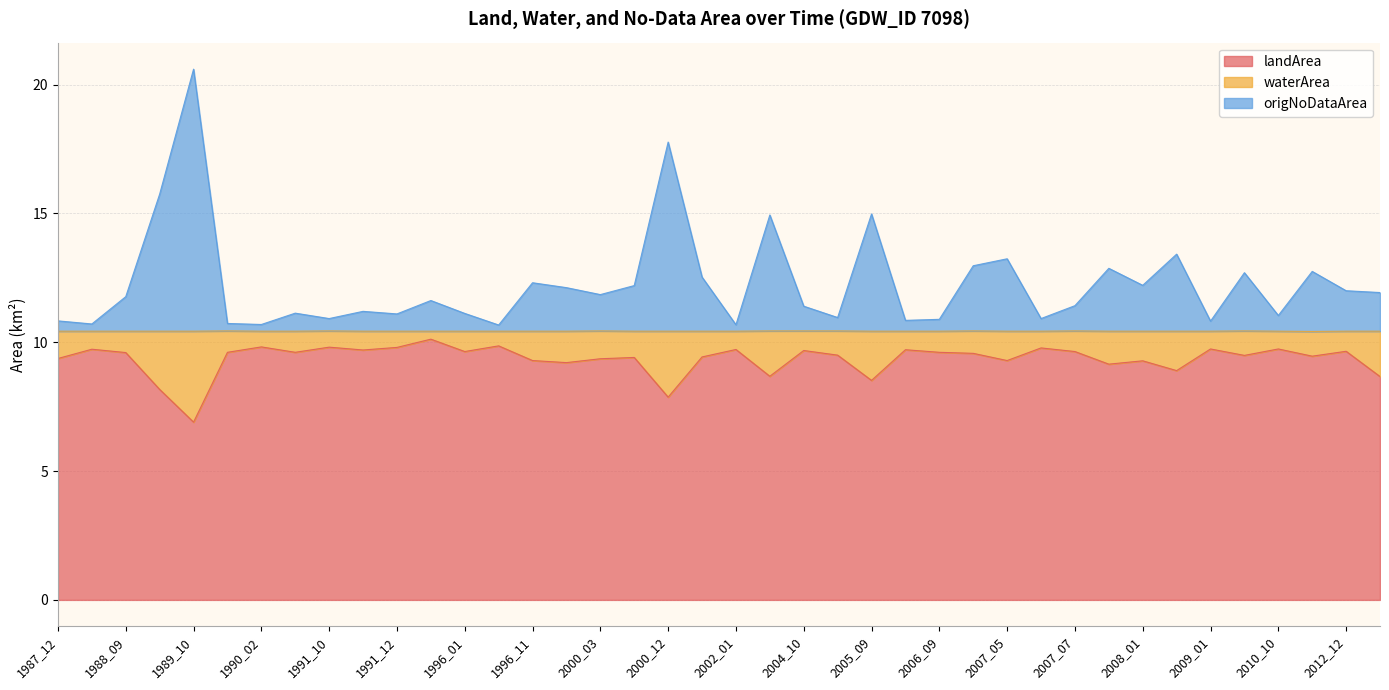

The landArea series shows 9.3 at 1996_11. True or false?

True